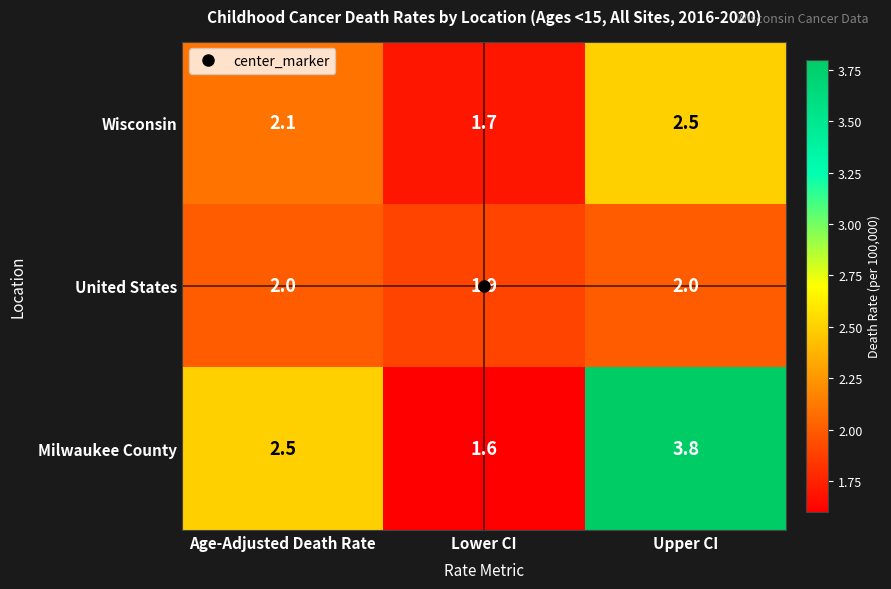

Where is Wisconsin nearest to the value 2?

Age-Adjusted Death Rate